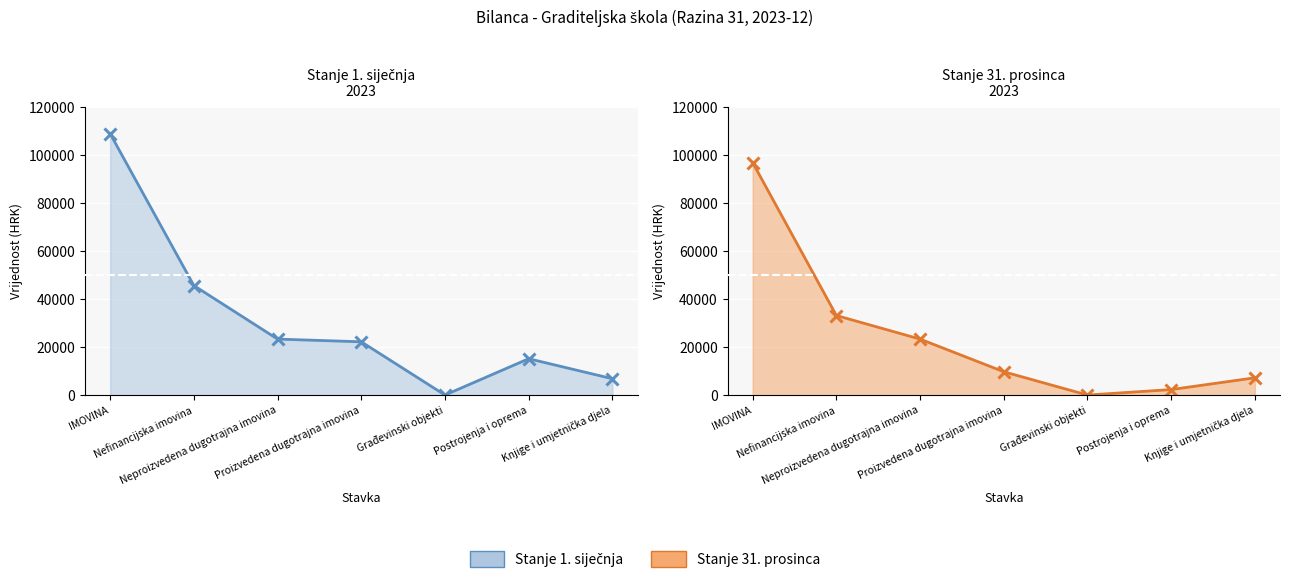

At how many categories does at least one series exceed 33540?

2